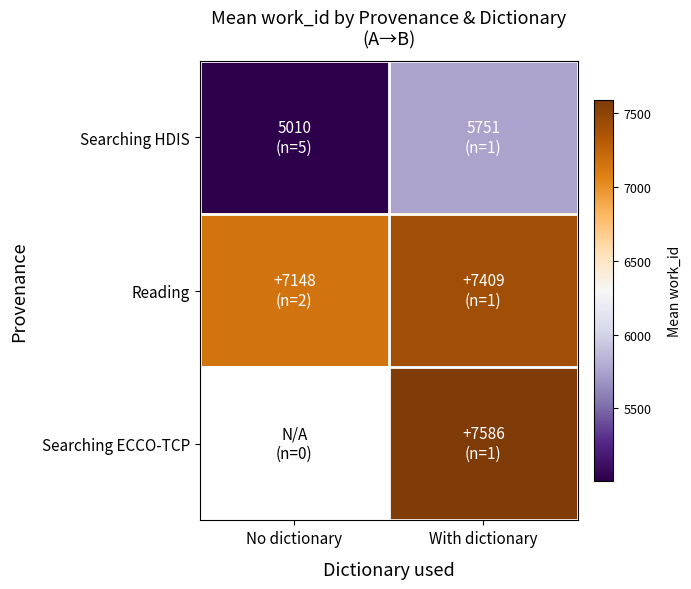

Is the value of Searching ECCO-TCP at With dictionary greater than the value of Reading at No dictionary?

Yes